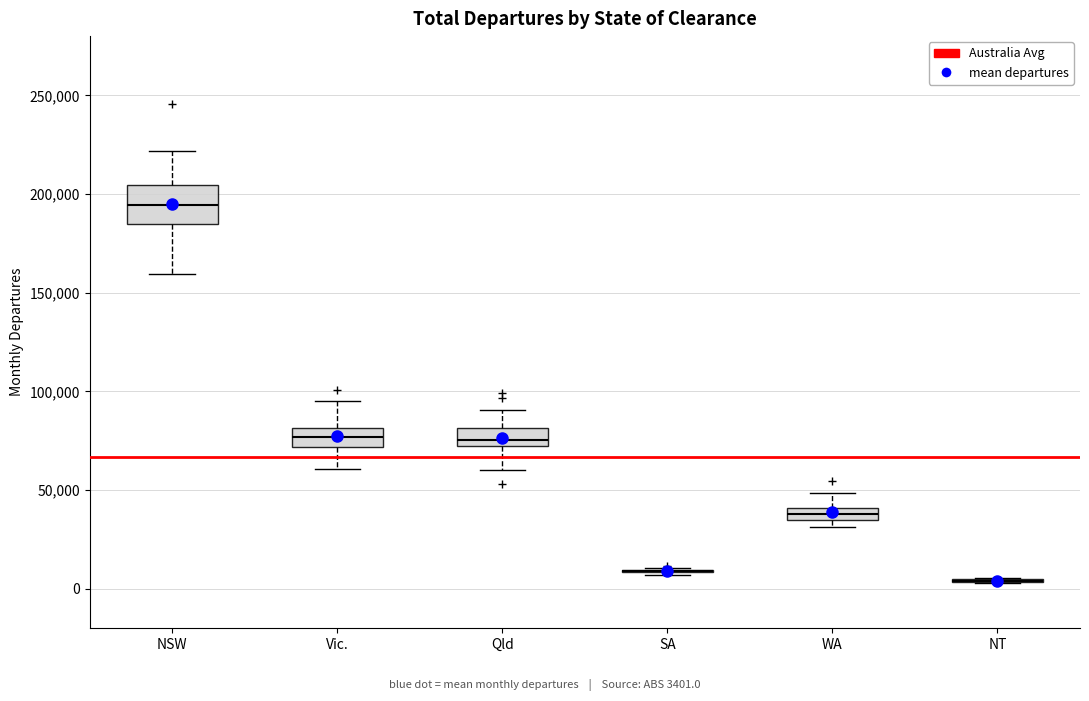

Which box is the tallest, from its lower edge to its upper edge?

NSW